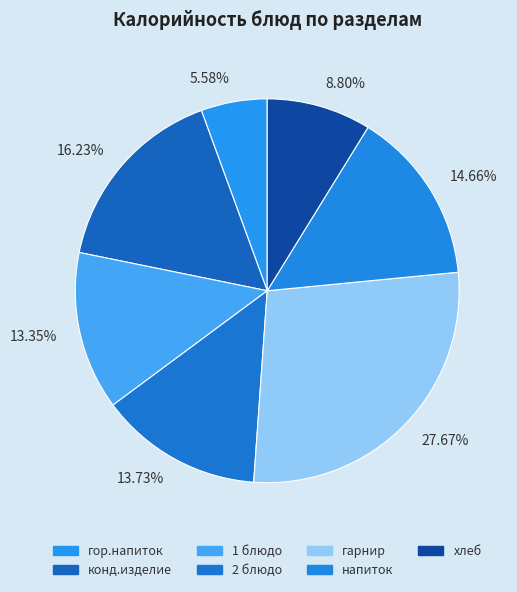

Rank the categories by value from lowest to highest.

гор.напиток, хлеб, 1 блюдо, 2 блюдо, напиток, конд.изделие, гарнир